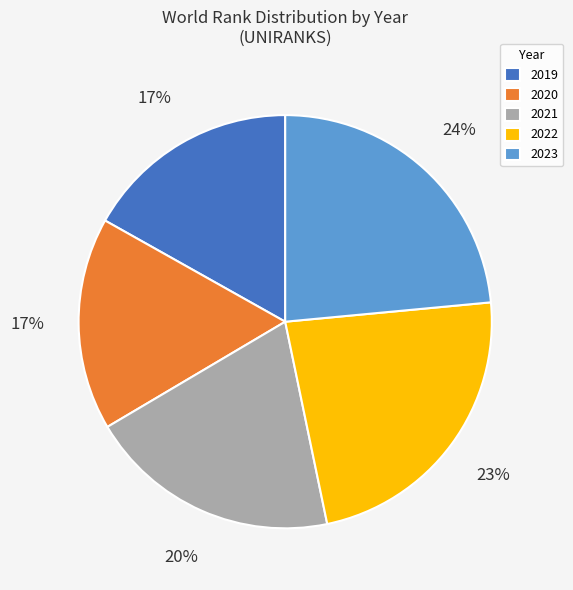

What is the ratio of the value at 2020 to the value at 2023?

0.7